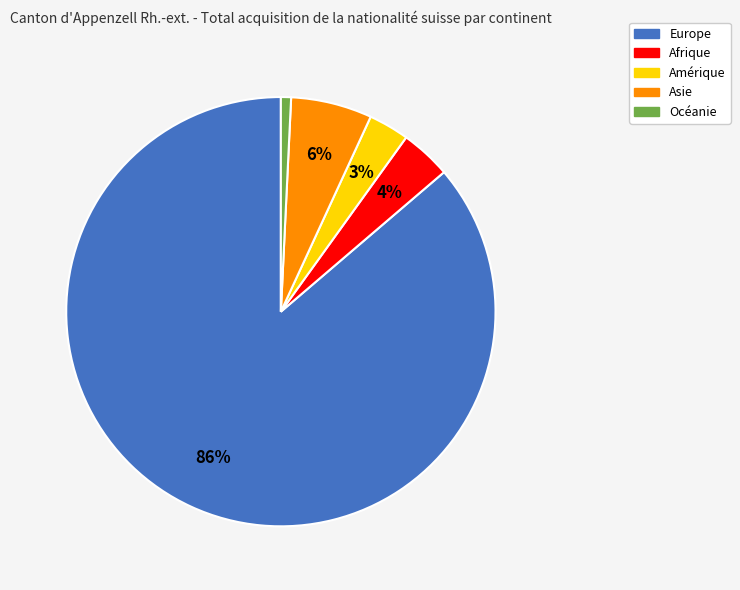

How many slices are in this pie chart?

5